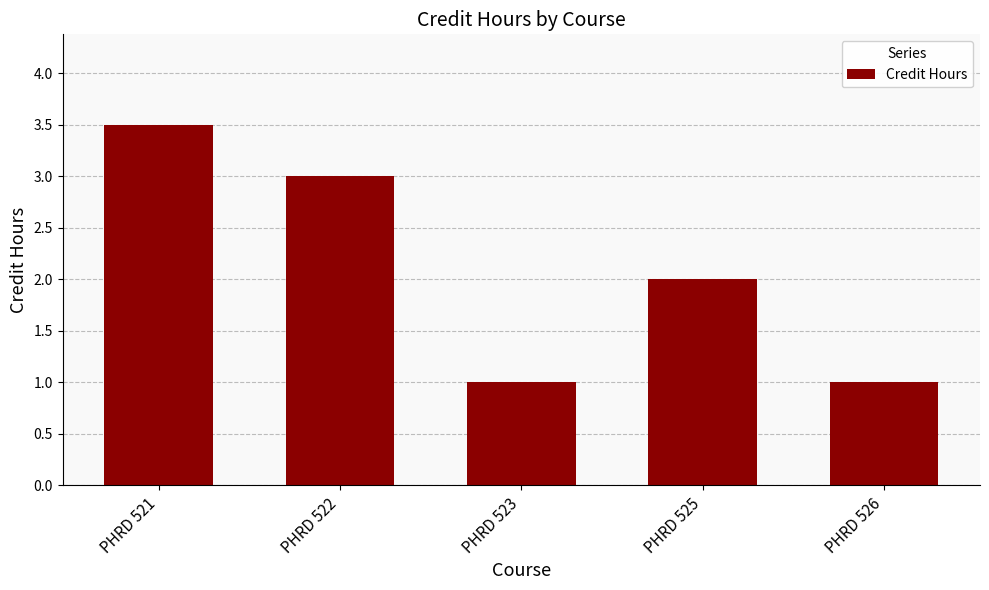

What is the change in value from PHRD 523 to PHRD 525?

+1.0